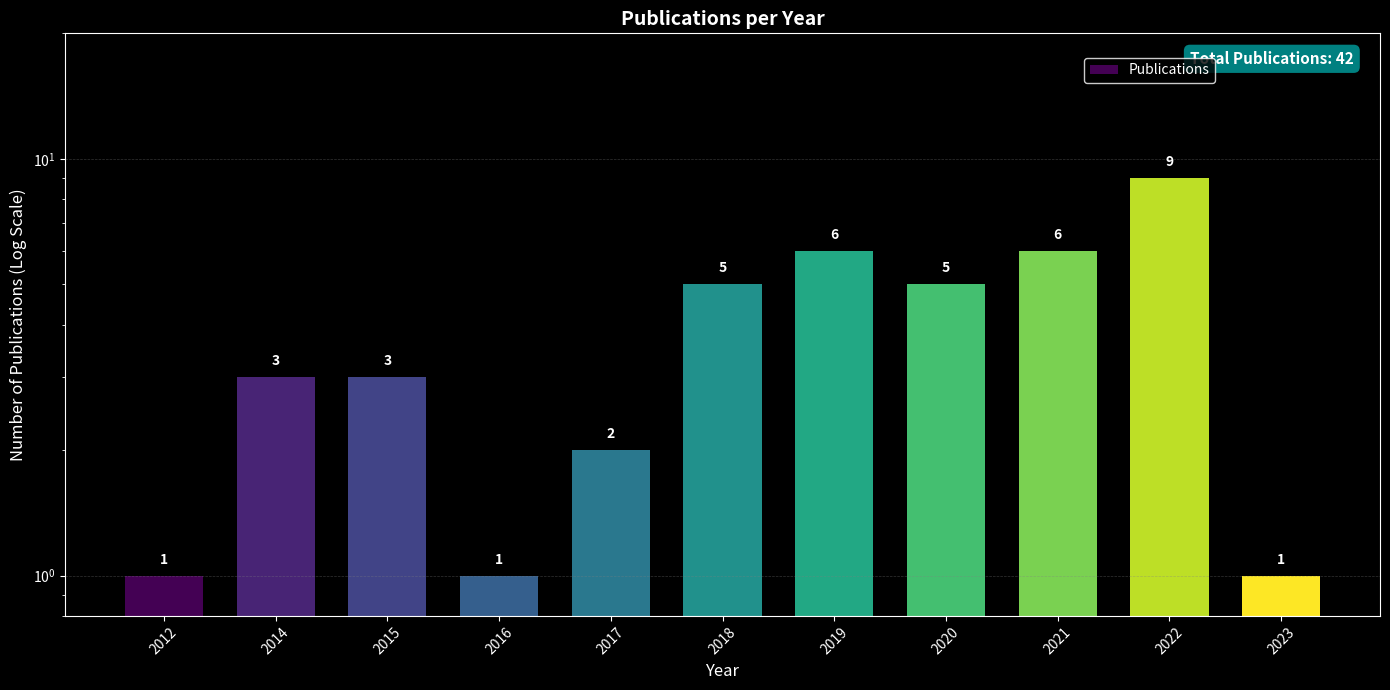

List the labels in order of value, largest first.

2022, 2019, 2021, 2018, 2020, 2014, 2015, 2017, 2012, 2016, 2023